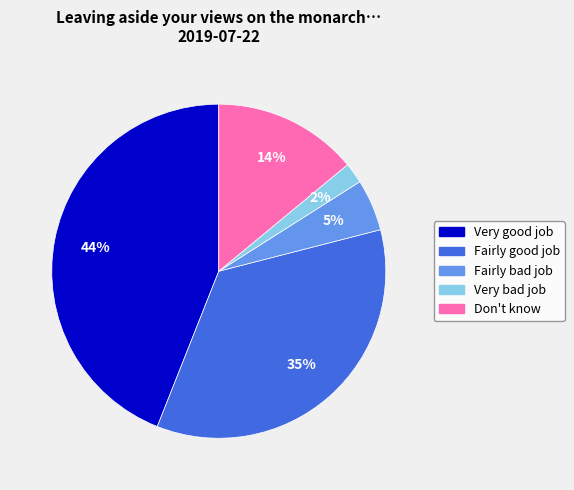

Does Very good job account for over 50% of the chart?

No